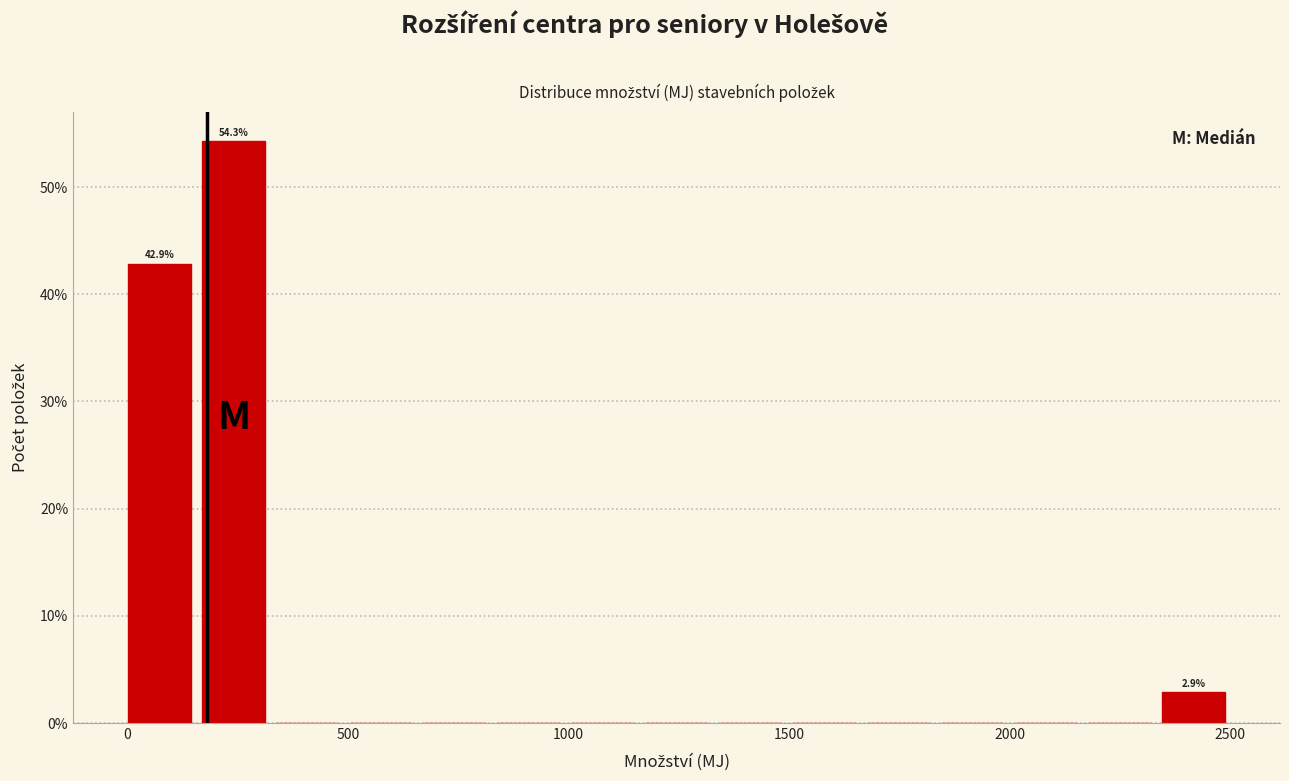

Read against the x-axis, roughly where is the centre of the tallest bar?

250